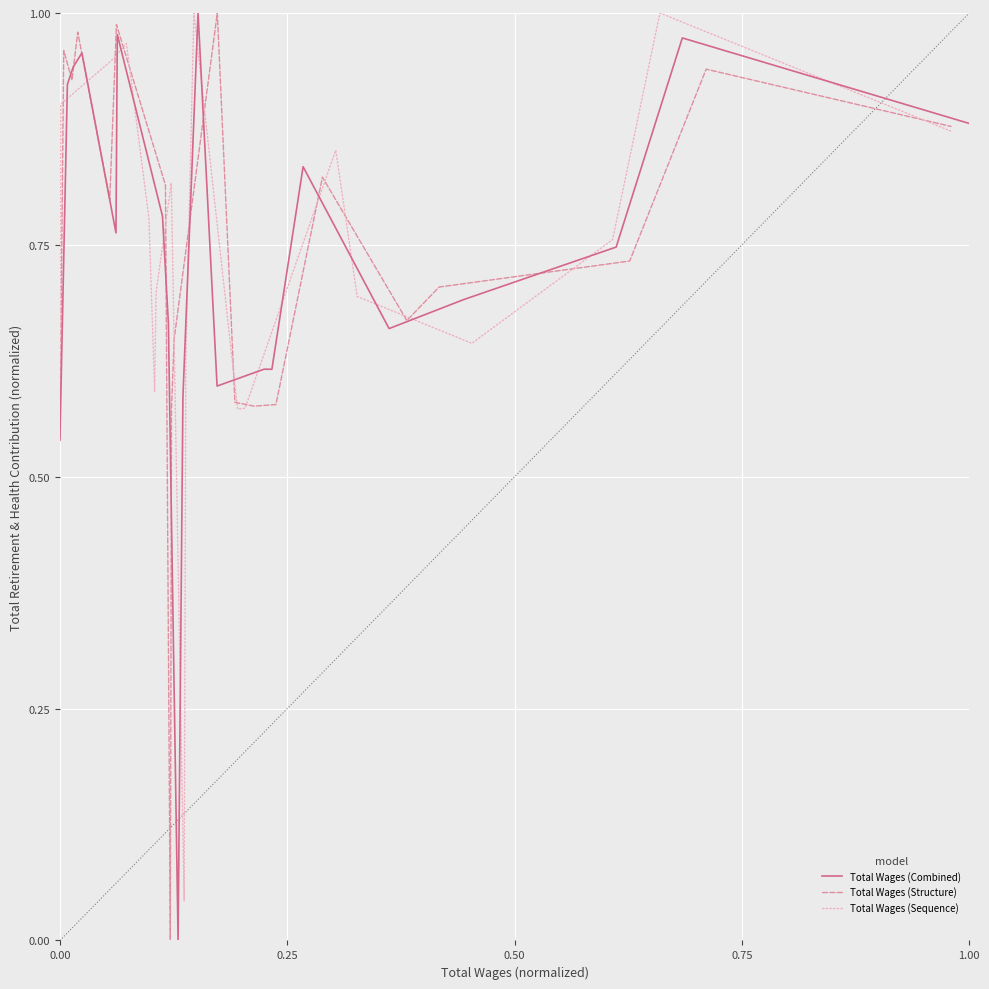

What is the sum of the Total Wages (Structure) values at 8 and 11?

1.2